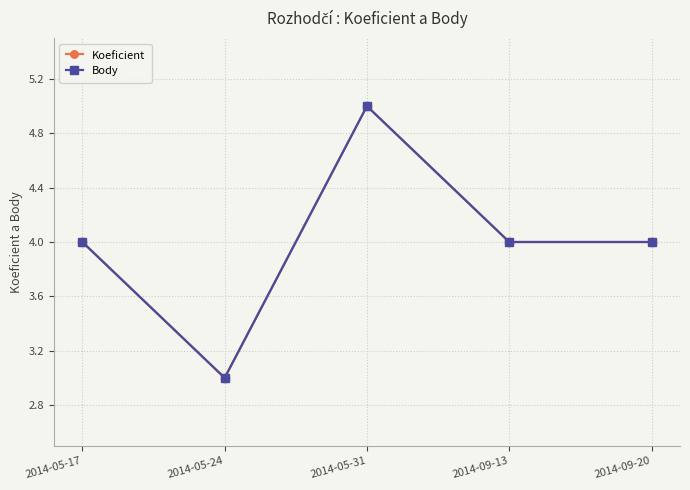

Is this an area chart (filled region under the line)?

No